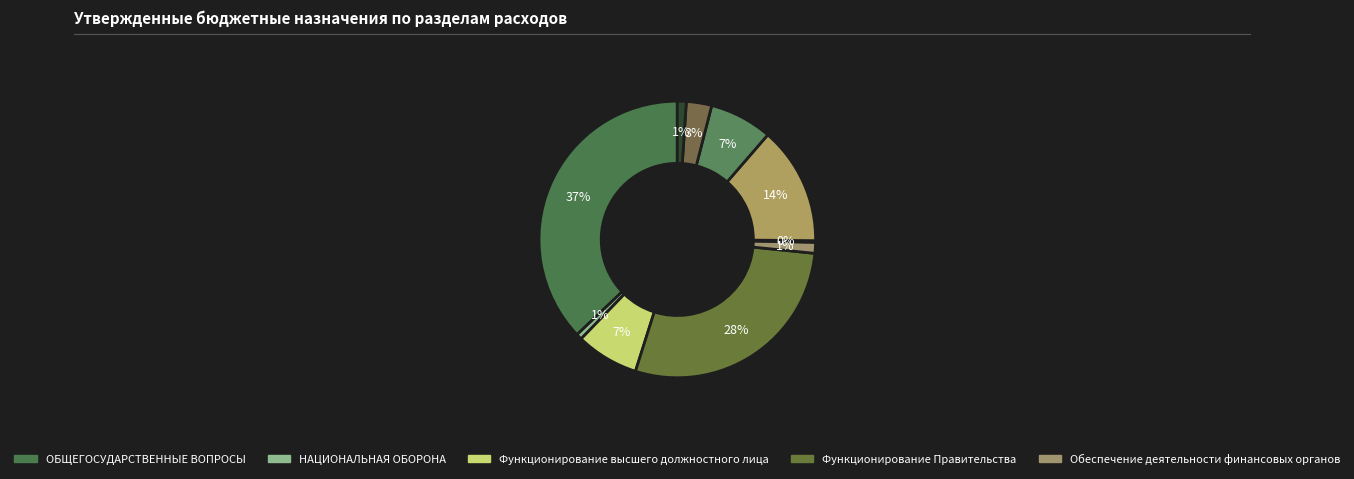

How many slices are in this pie chart?

10